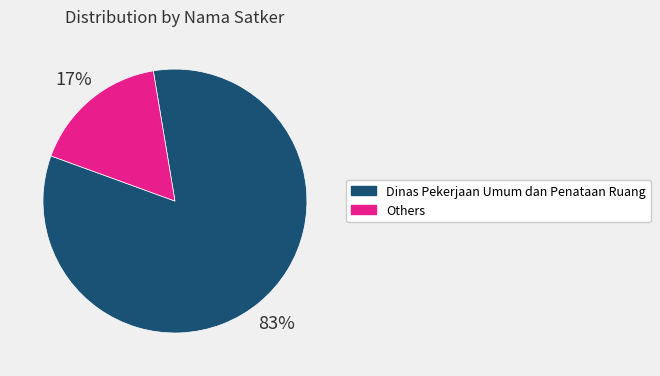

To the nearest percent, what is the average slice percentage?

50%